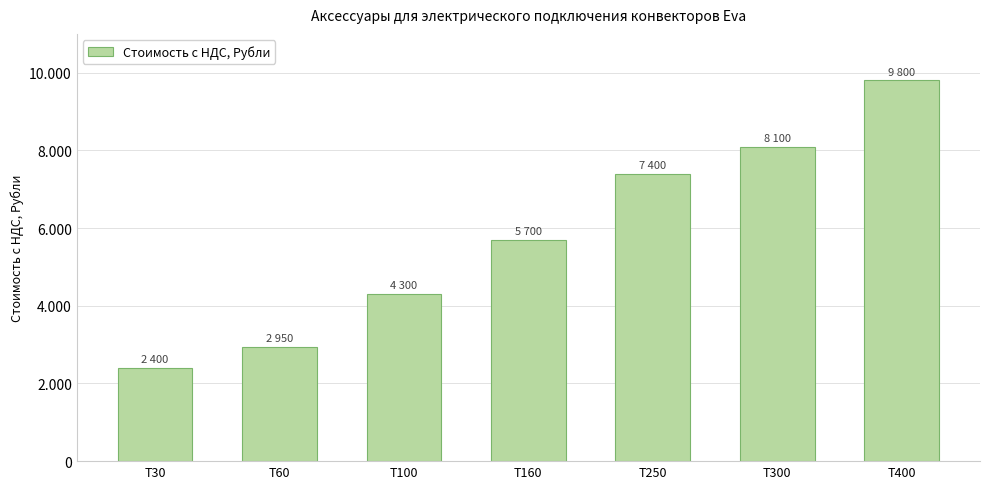

Where does the data first go above 5700?

Т250